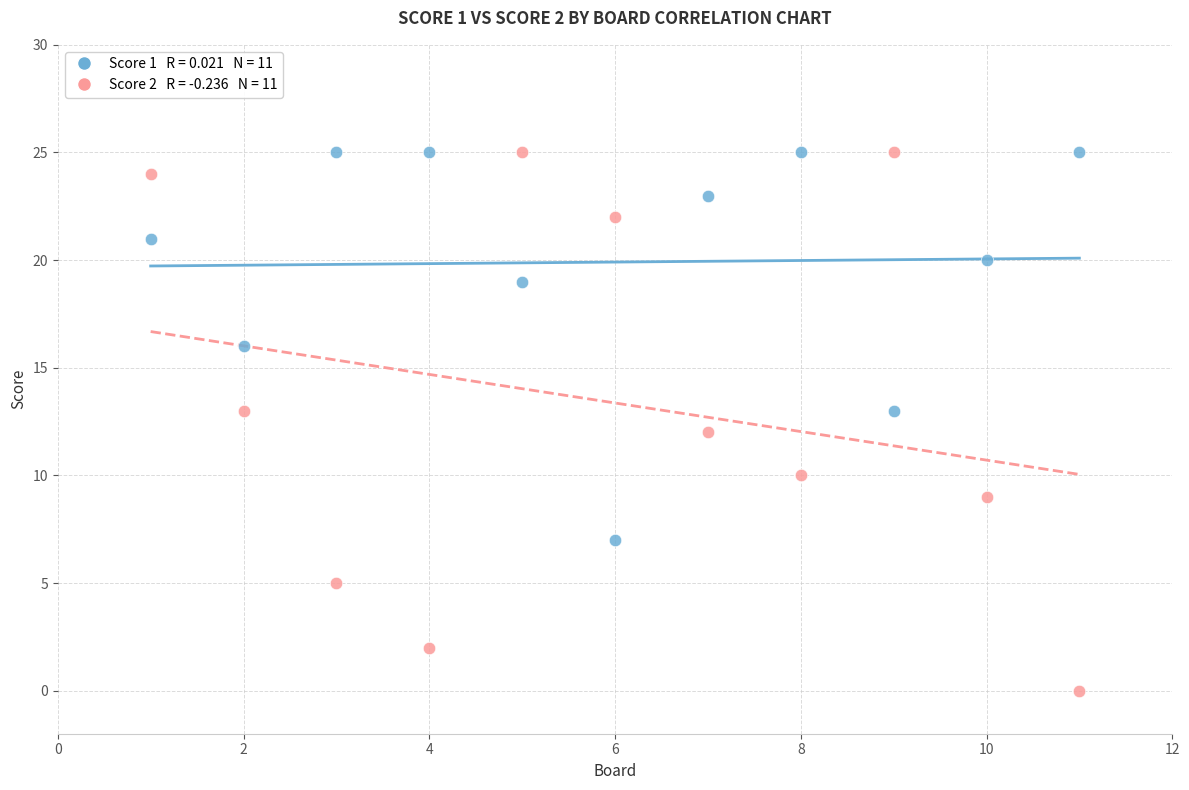

Across all data points, what is the range of Y values (max minus min)?

25